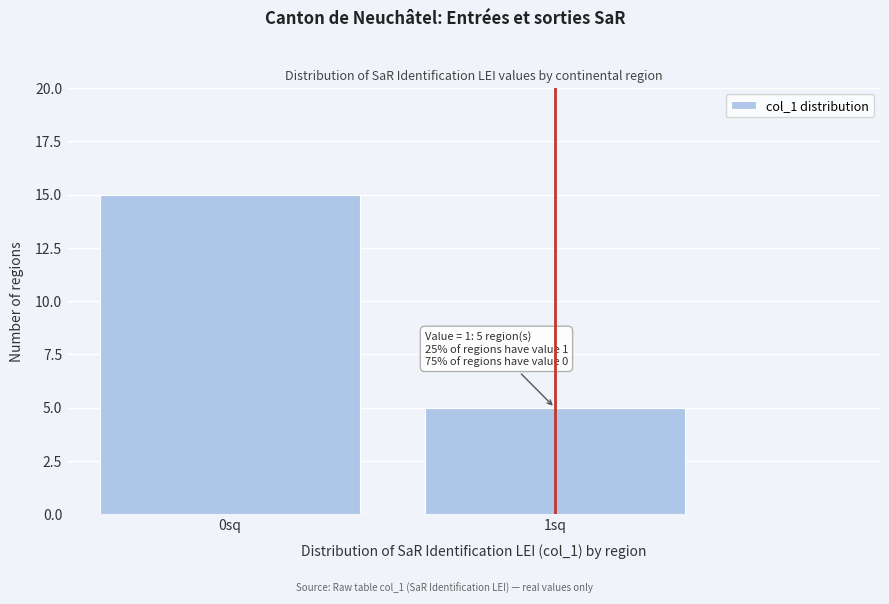

Reading left to right, list all the values displayed in this chart.

15	5